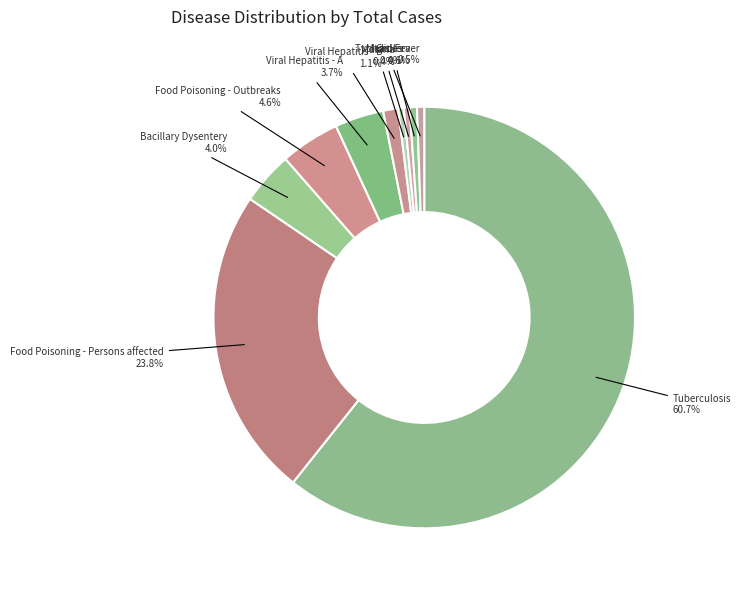

Approximately how many times larger is the value at Measles compared to Viral Hepatitis - B?

0.4